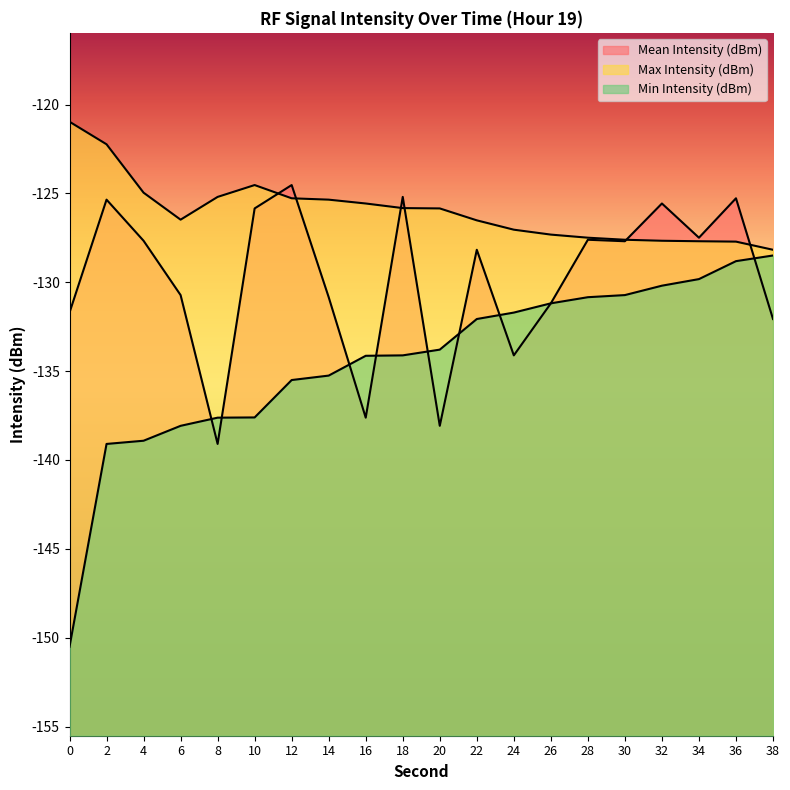

What are all the series names shown in the legend?

Mean Intensity (dBm), Max Intensity (dBm), Min Intensity (dBm)